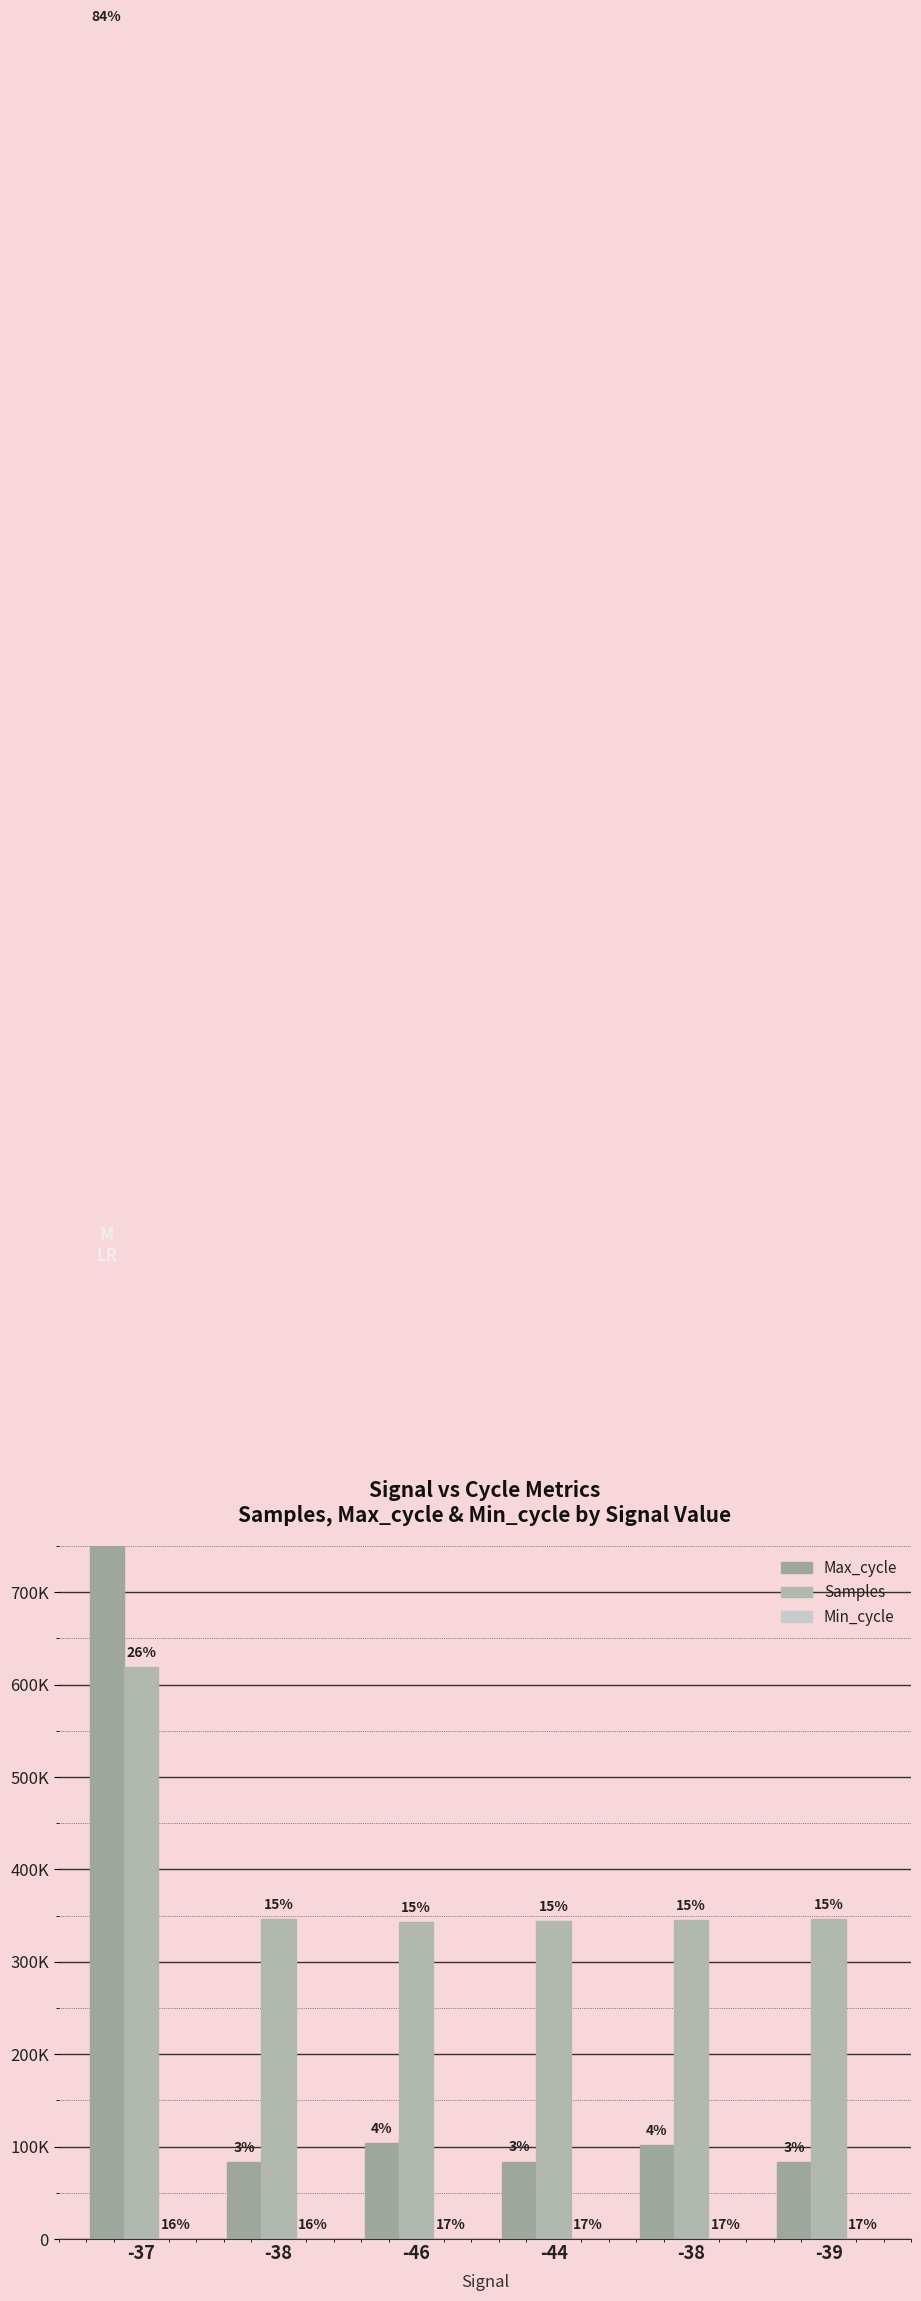

List the labels in order of Max_cycle value, smallest first.

-38, -39, -44, -38, -46, -37